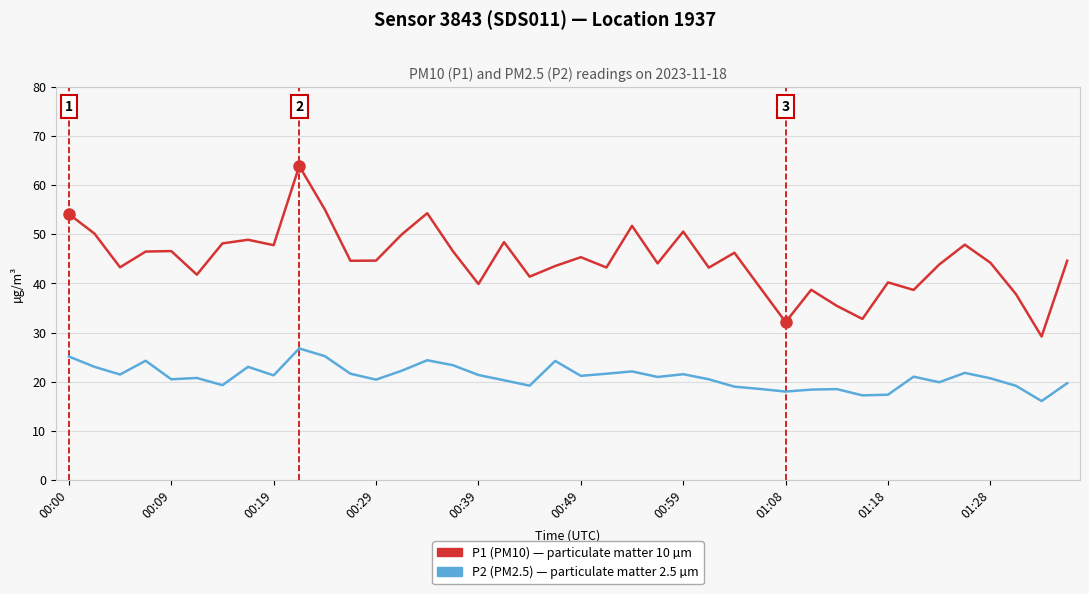

What is the minimum value shown in the chart?

16.1